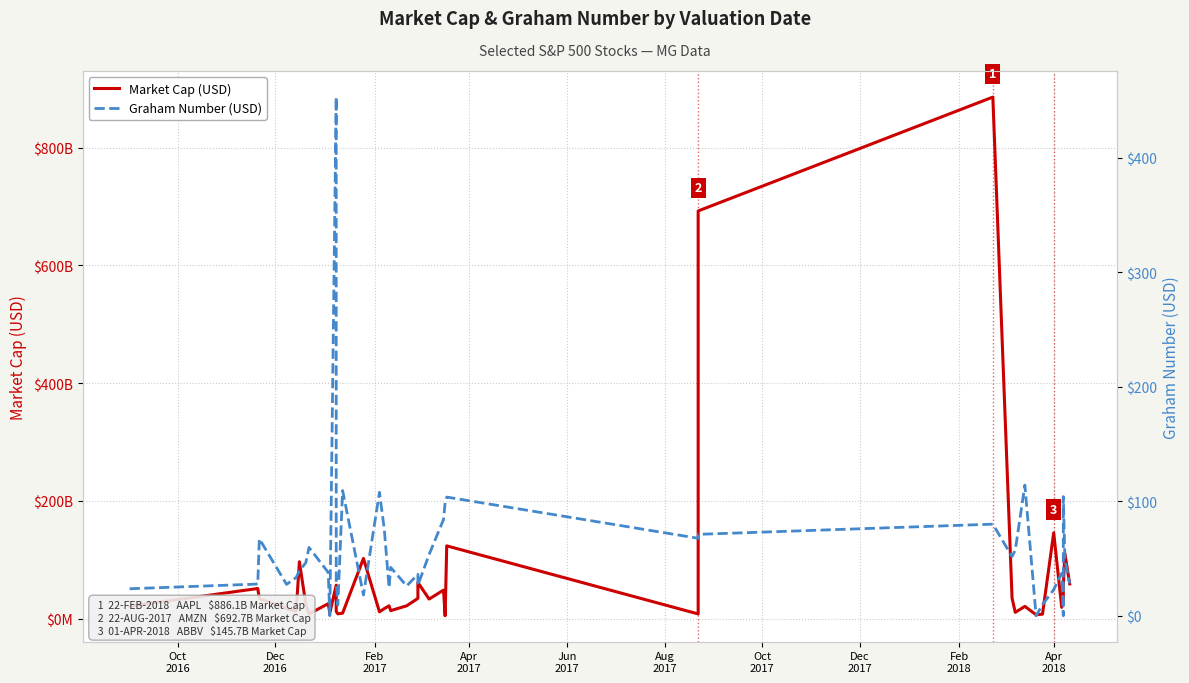

Between Feb
2017 and Aug
2017, which series saw the biggest shift?

Market Cap (USD)